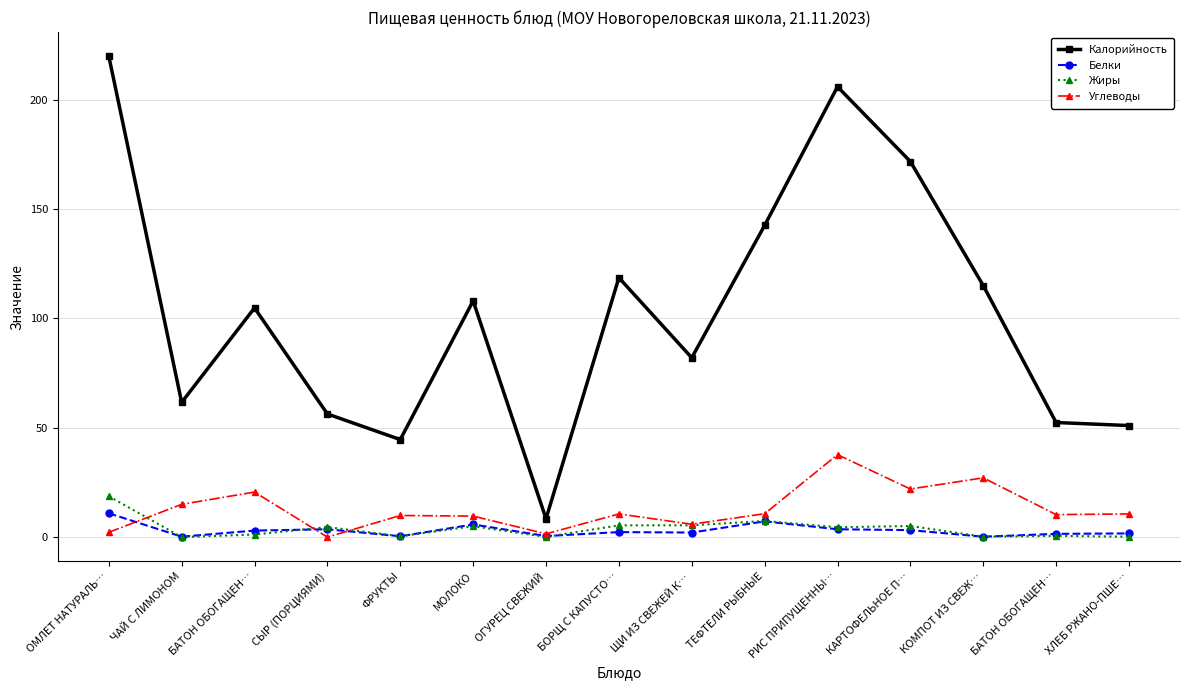

What are all the series names shown in the legend?

Калорийность, Белки, Жиры, Углеводы